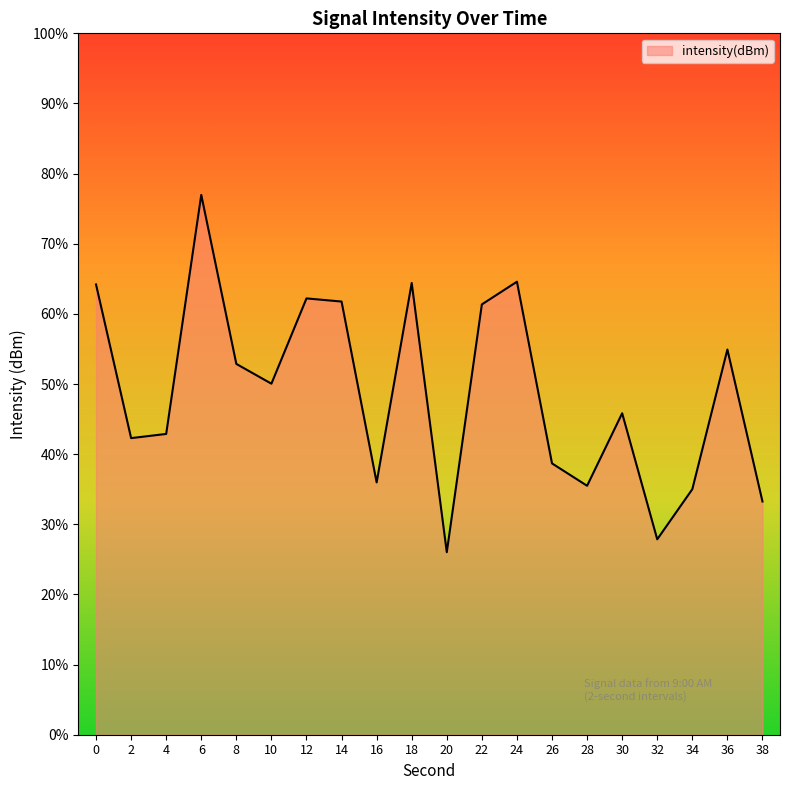

How many lines are shown in the chart?

1